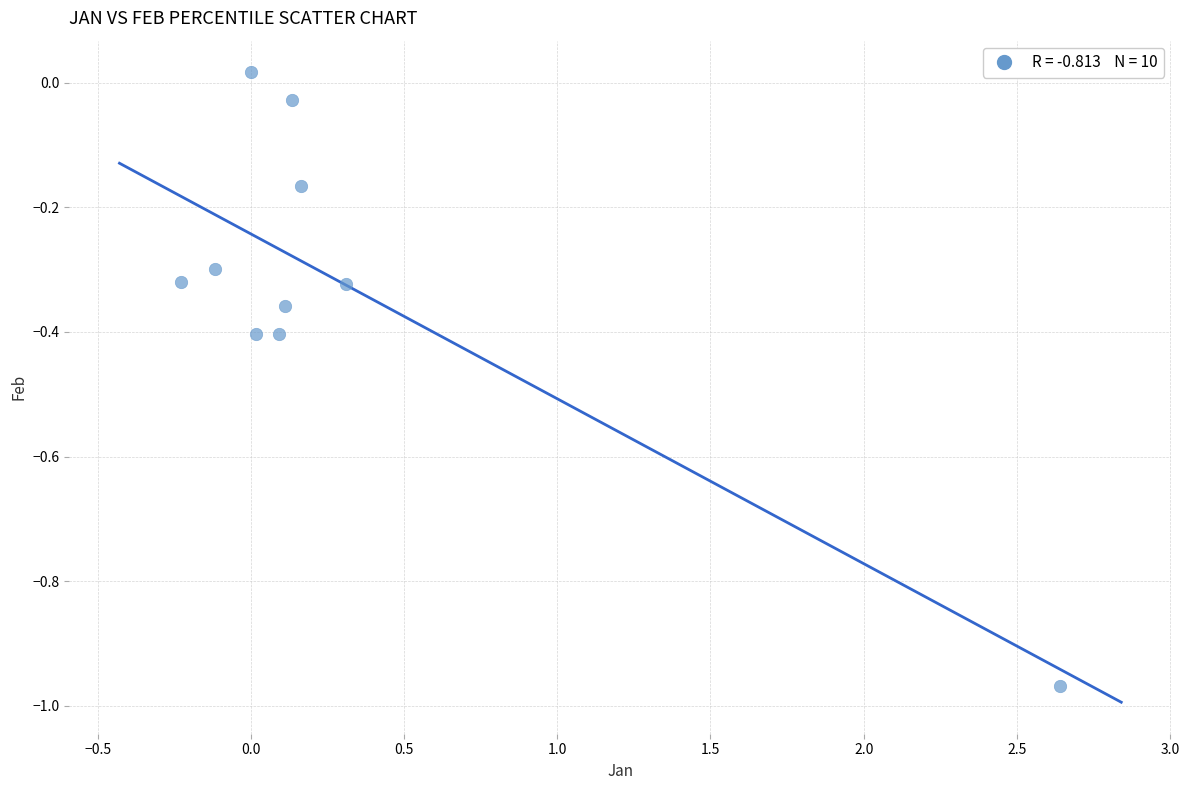

What is the range of Y values (max minus min)?

1.0